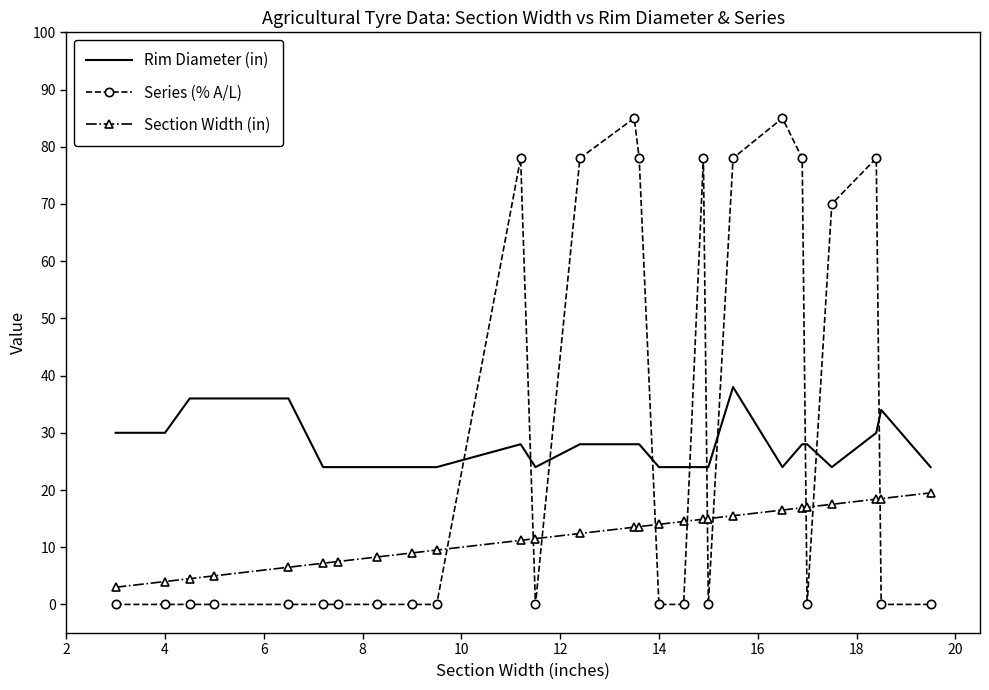

What is the greatest value displayed?

85.0